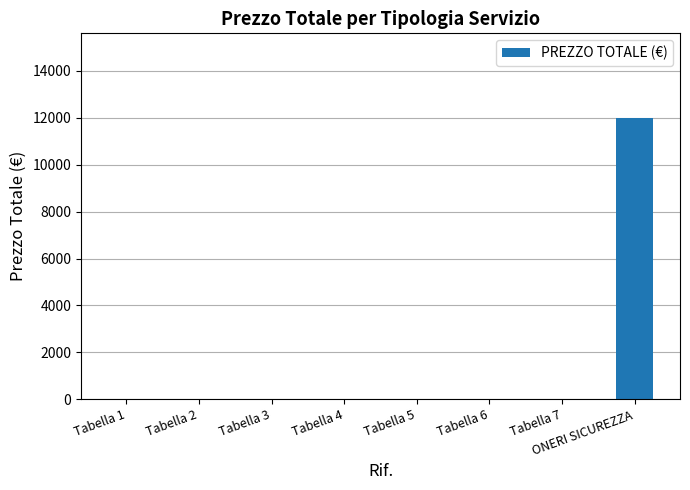

Reading left to right, extract all data points from this chart.

Tabella 1=0	Tabella 2=0	Tabella 3=0	Tabella 4=0	Tabella 5=0	Tabella 6=0	Tabella 7=0	ONERI SICUREZZA=12000